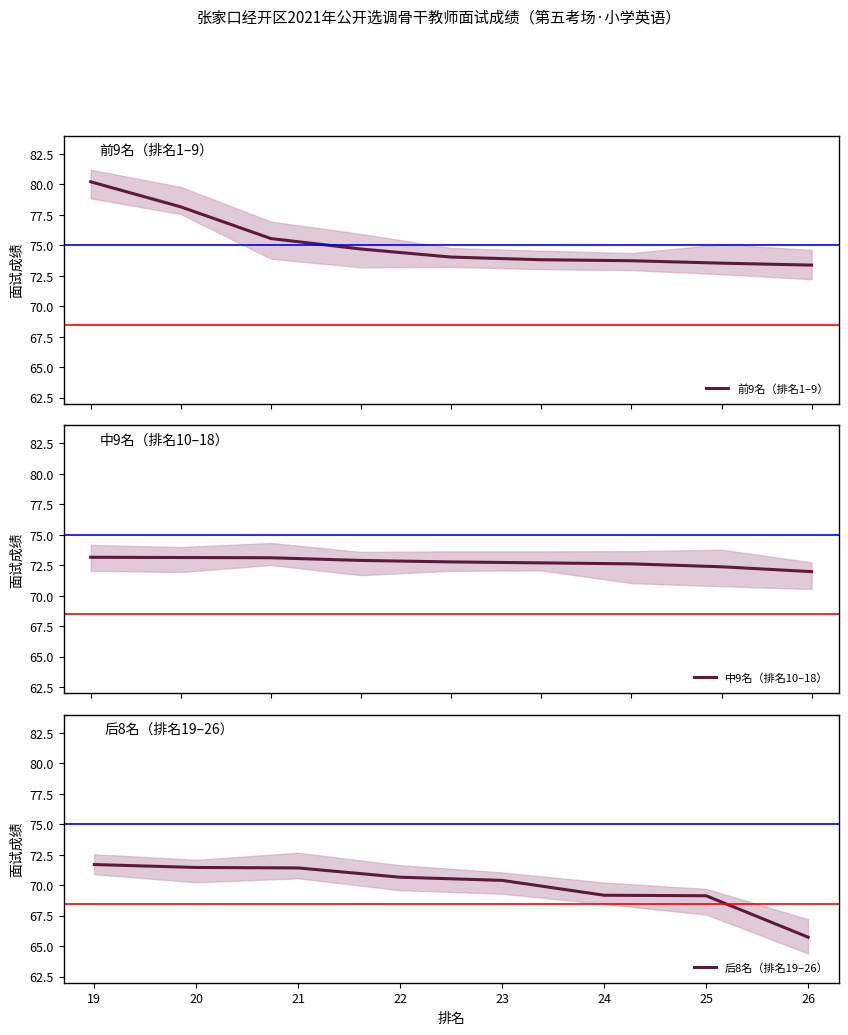

How many data points are less than 72?

9